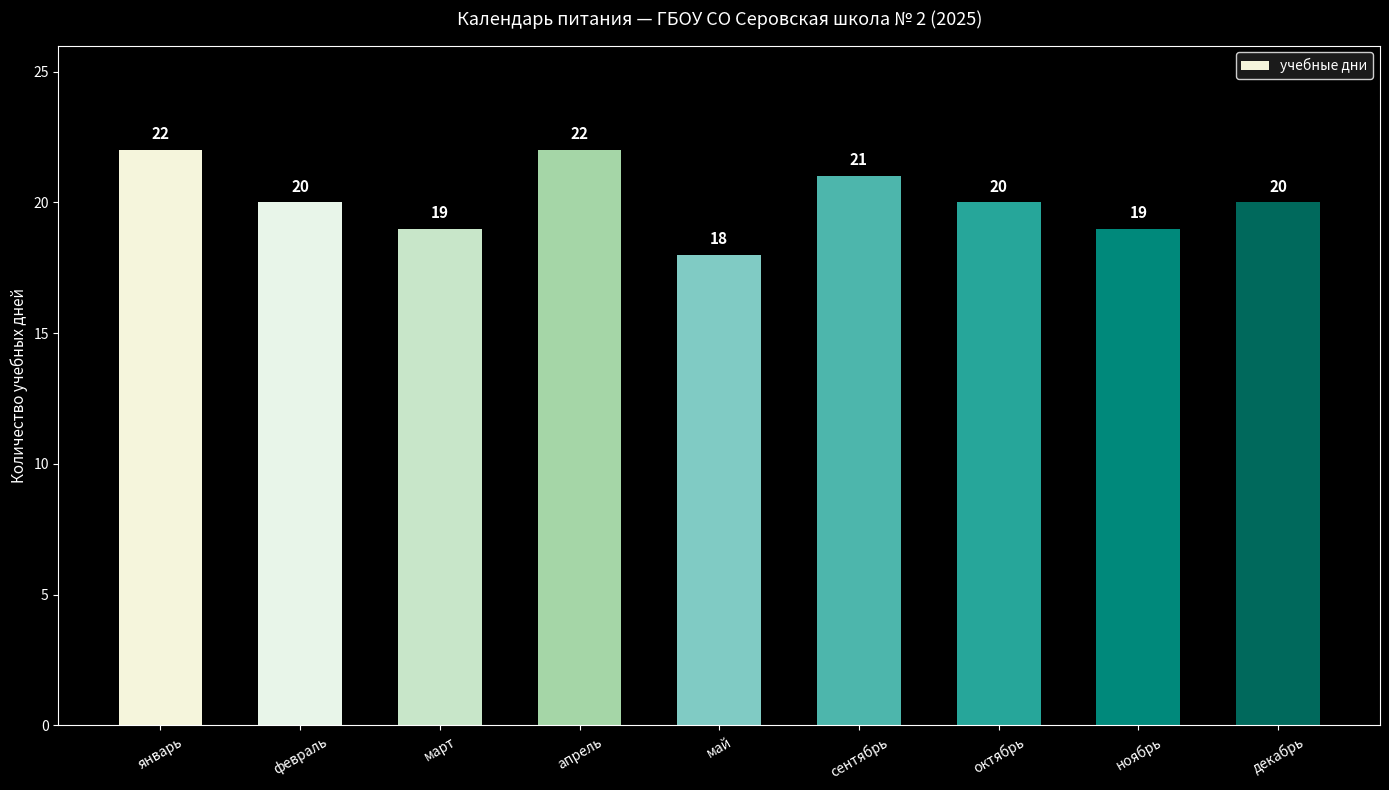

How many categories are shown in the chart?

9